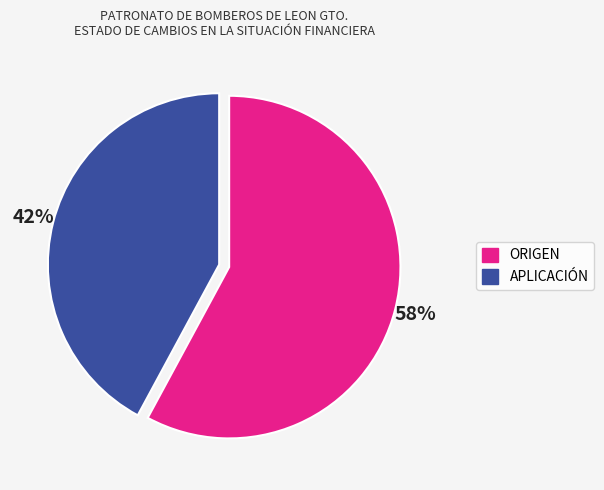

To the nearest percent, what percentage of the pie is ORIGEN?

58%